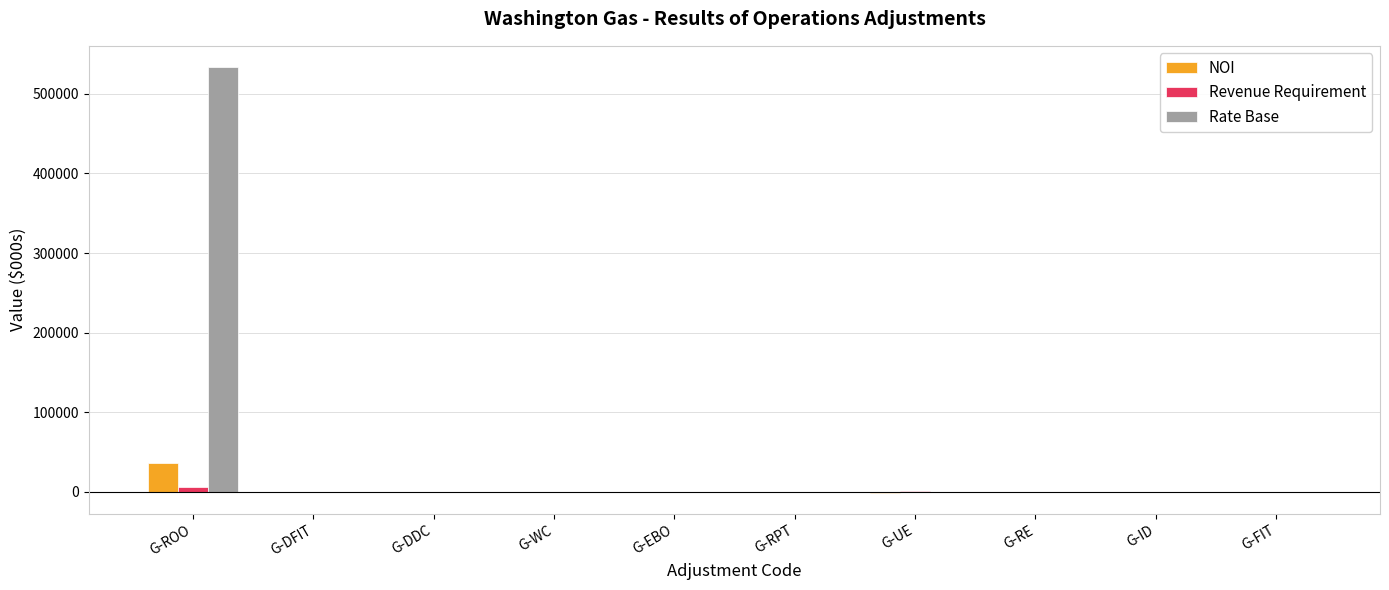

Is it true that Rate Base equals 0.0 at G-DDC?

True